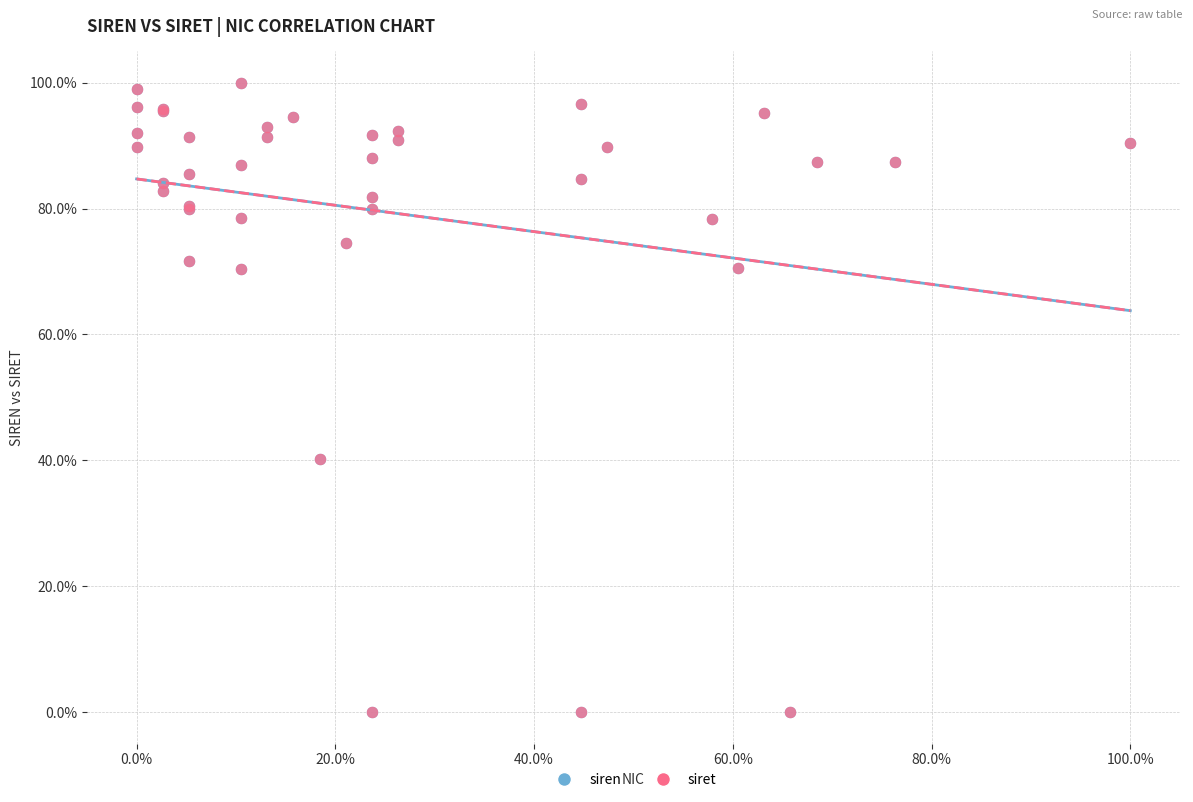

What are all the series names shown in the legend?

siren, siret